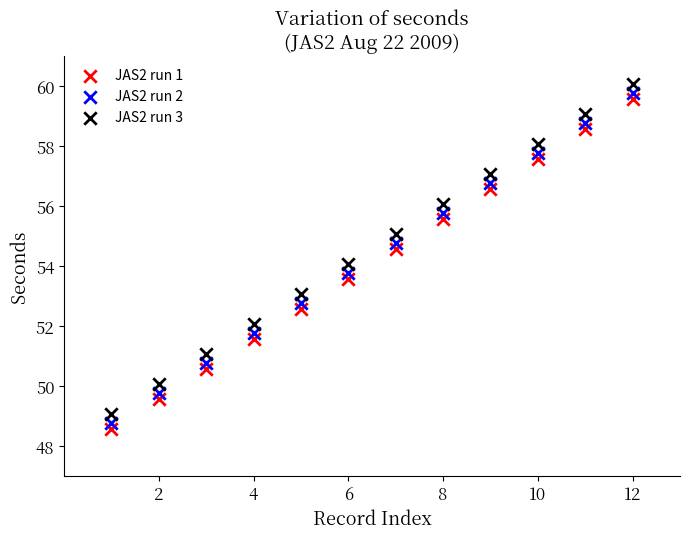

Which series reaches the minimum Y coordinate?

JAS2 run 1